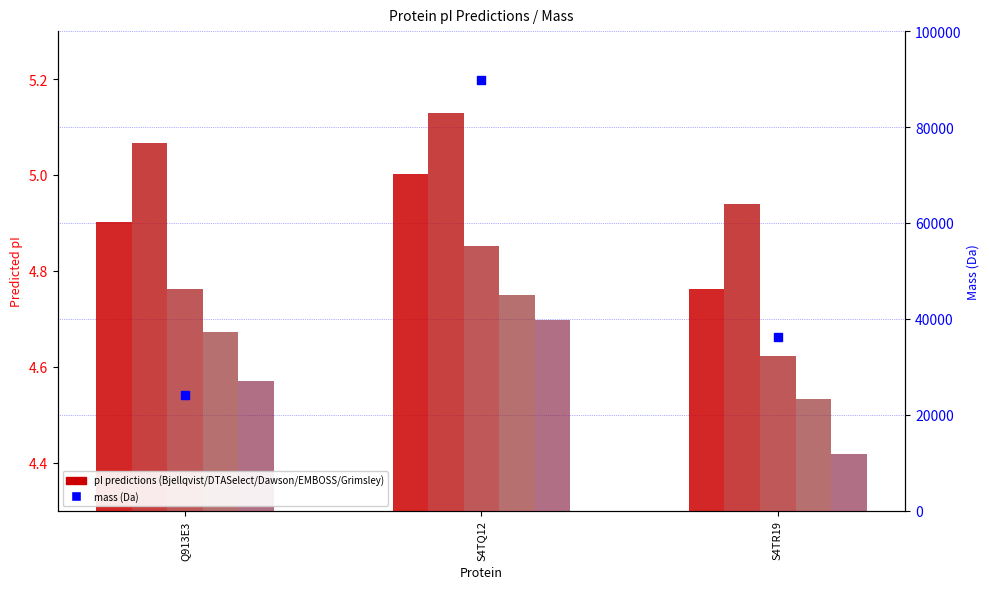

What is the total value across all series at Q913E3?

24239.9